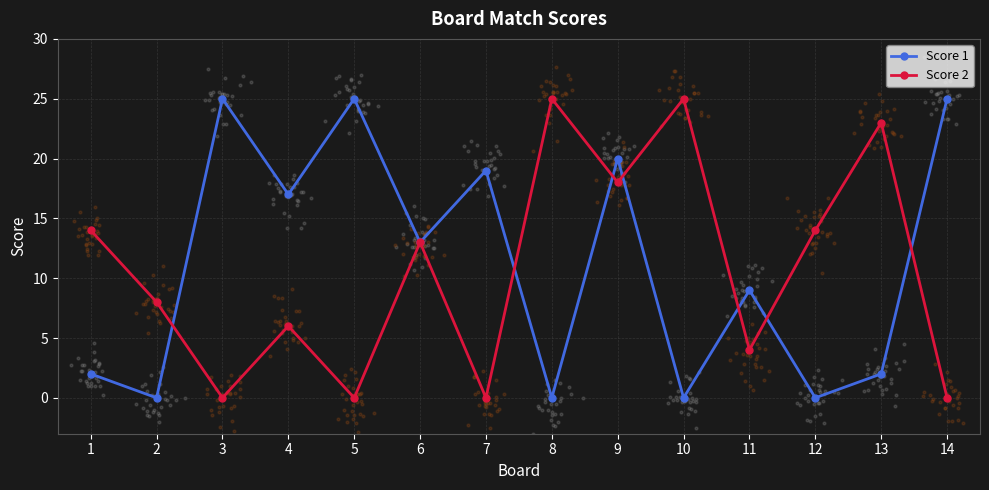

At how many categories does at least one series exceed 21?

6